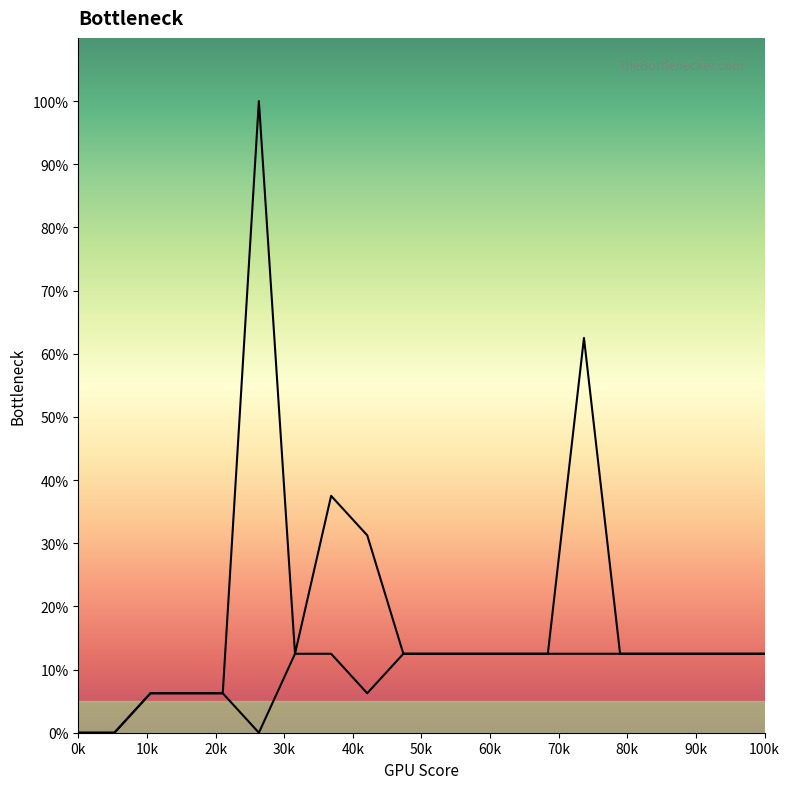

How many lines are shown in the chart?

2